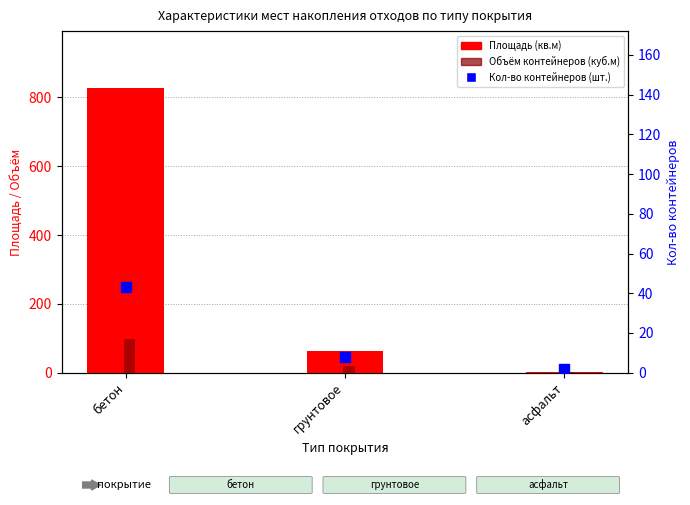

What is the total value across all series at асфальт?

5.5